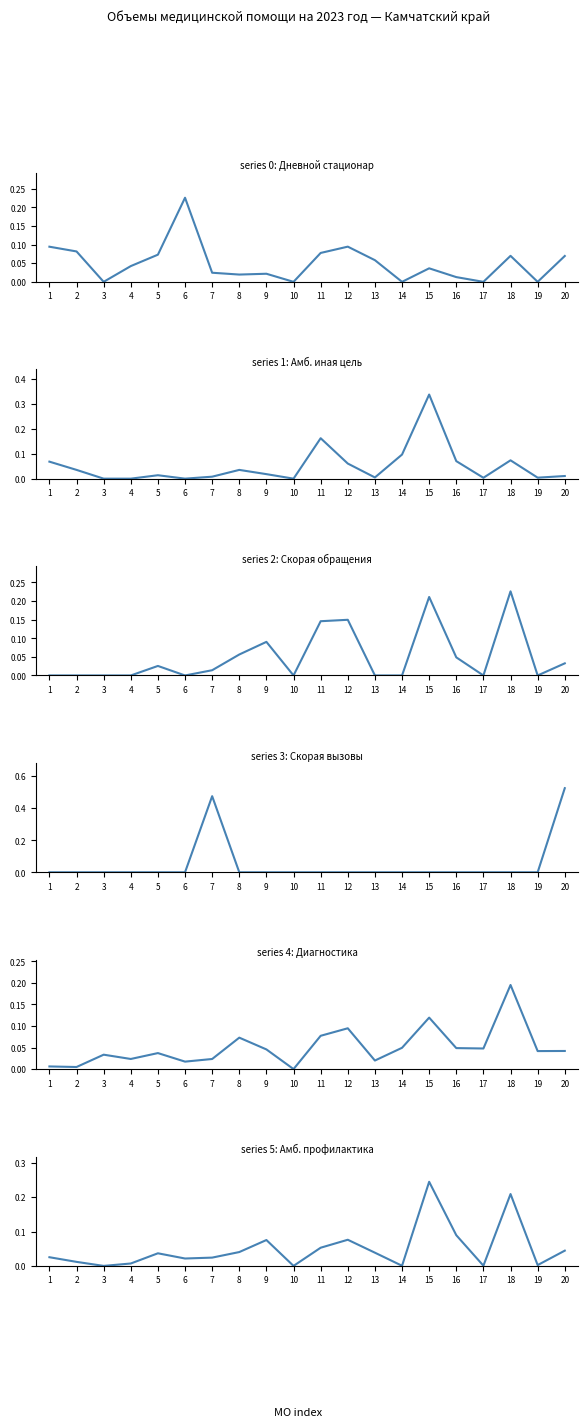

What is the total value across all series at 1?

0.2